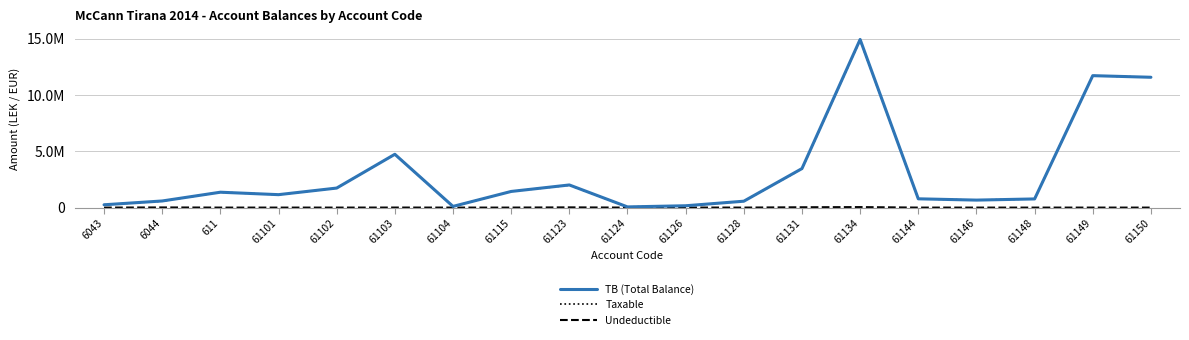

What is the difference between the maximum and minimum values in the TB (Total Balance) series?

14869345.6